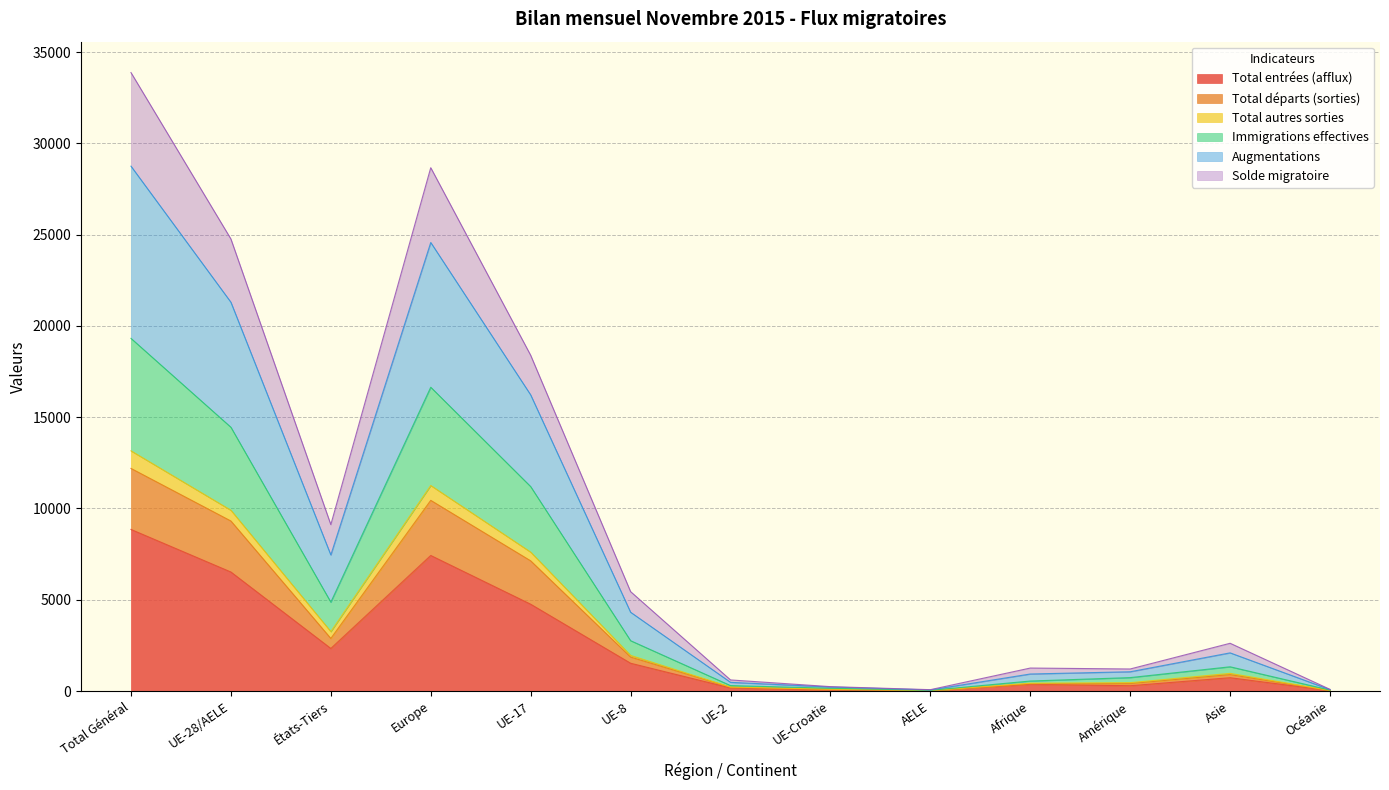

The Total entrées (afflux) series shows 8851 at Total Général. True or false?

True